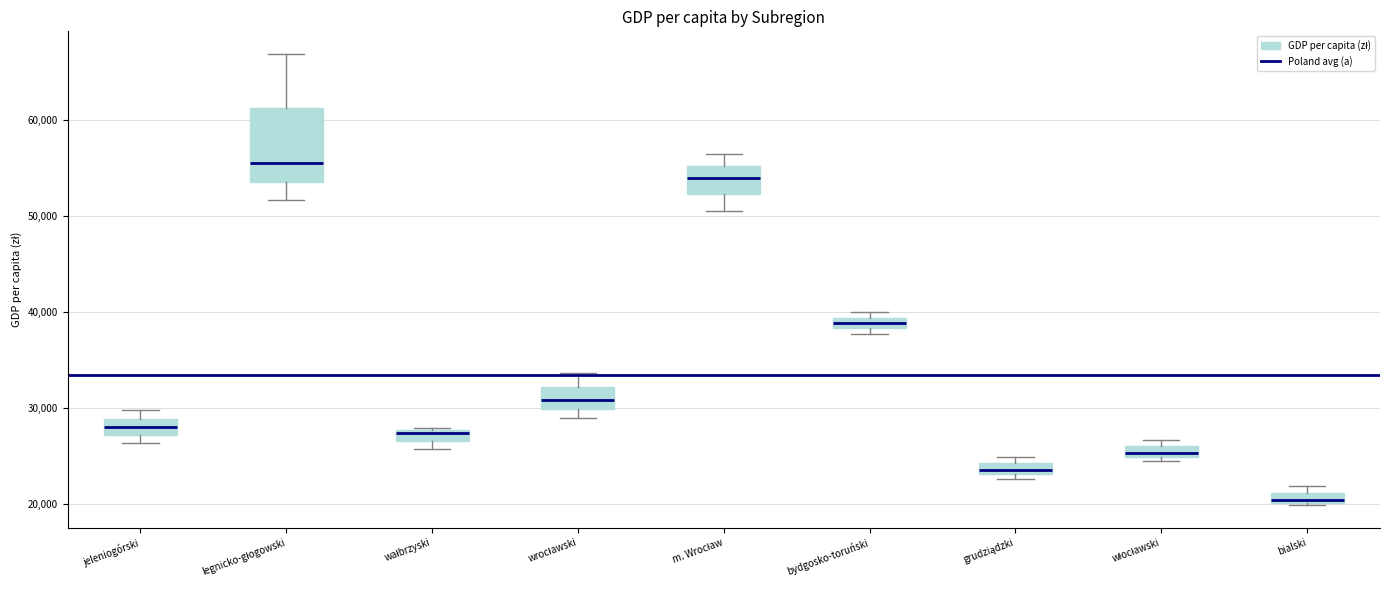

Where does the median line of the box for m. Wrocław sit on the y-axis? The values are not printed on the chart, so give them approximately, as read against the axis.

54000